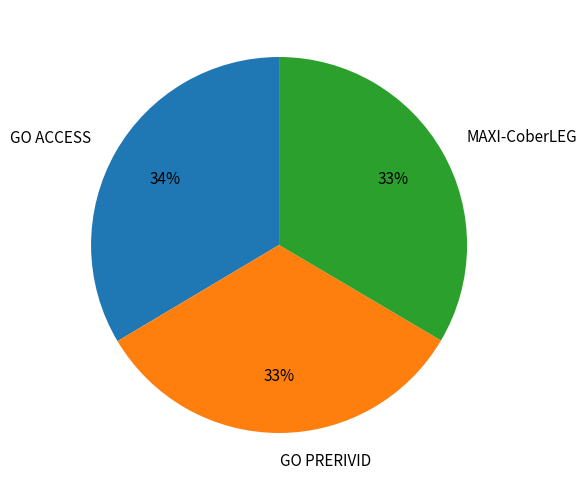

True or false: GO ACCESS accounts for 44% of the total.

False